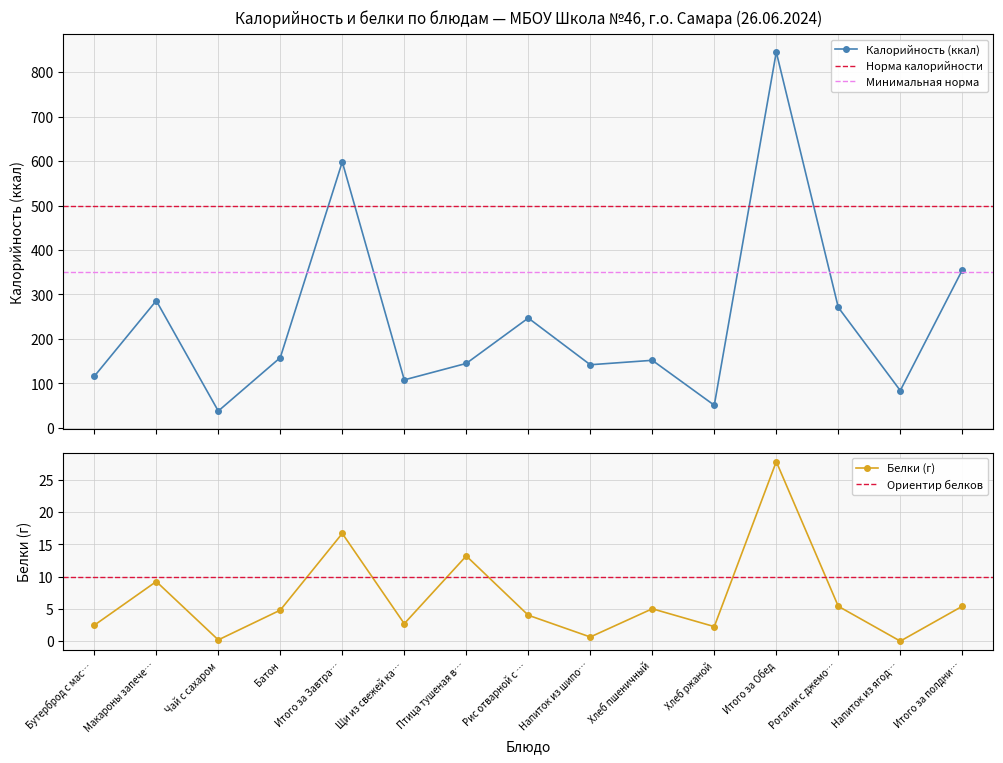

True or false: Белки and Калорийность cross at least once.

False